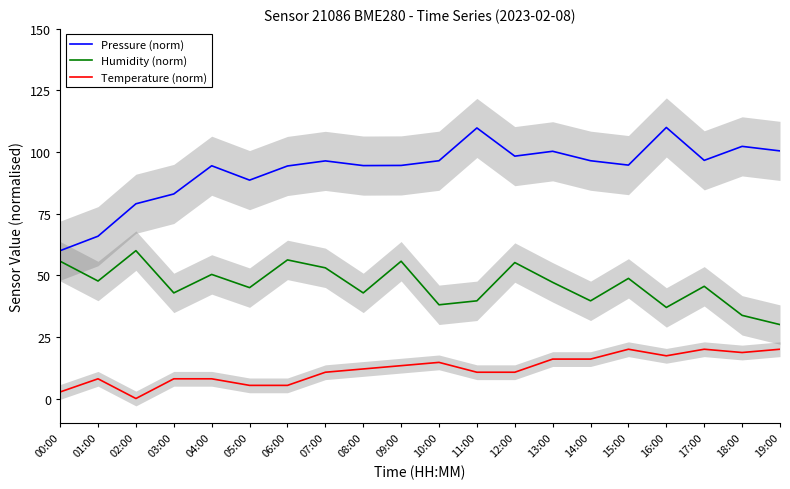

Which series has the widest spread of values?

Pressure (norm)